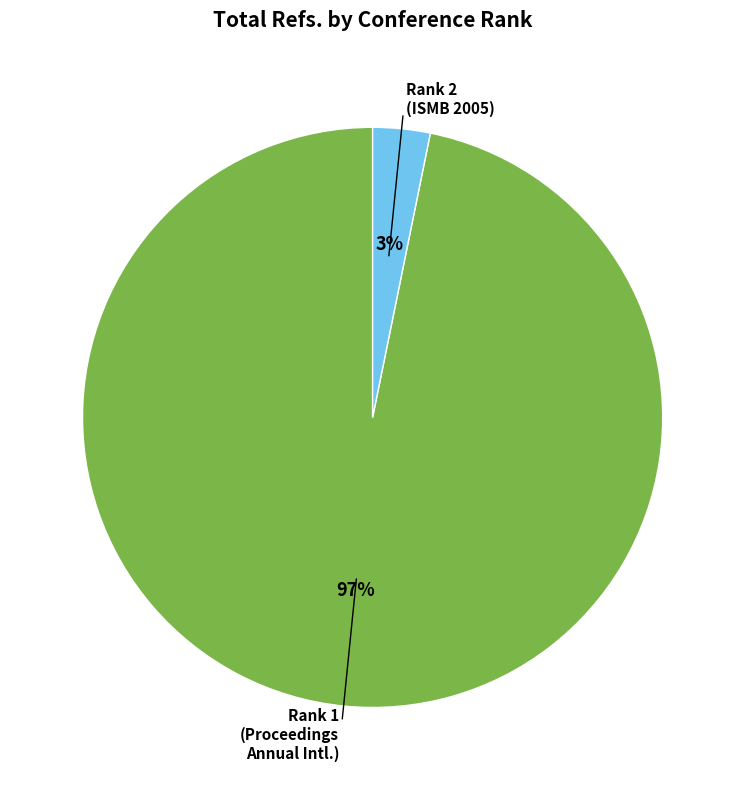

To the nearest percent, what is the difference between the largest and smallest slice percentages?

94%